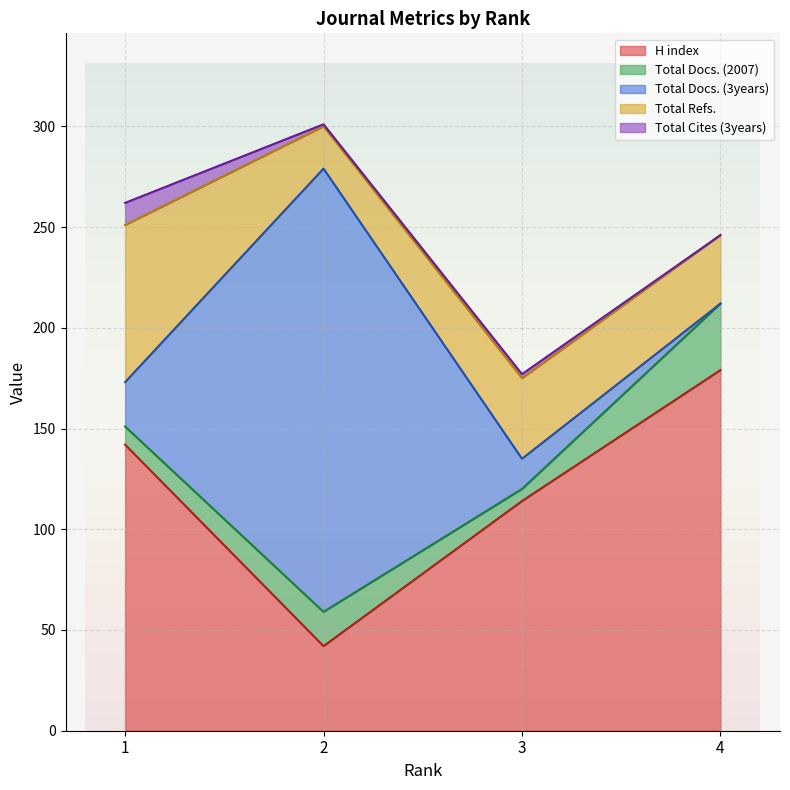

True or false: H index and Total Refs. intersect in this chart.

False